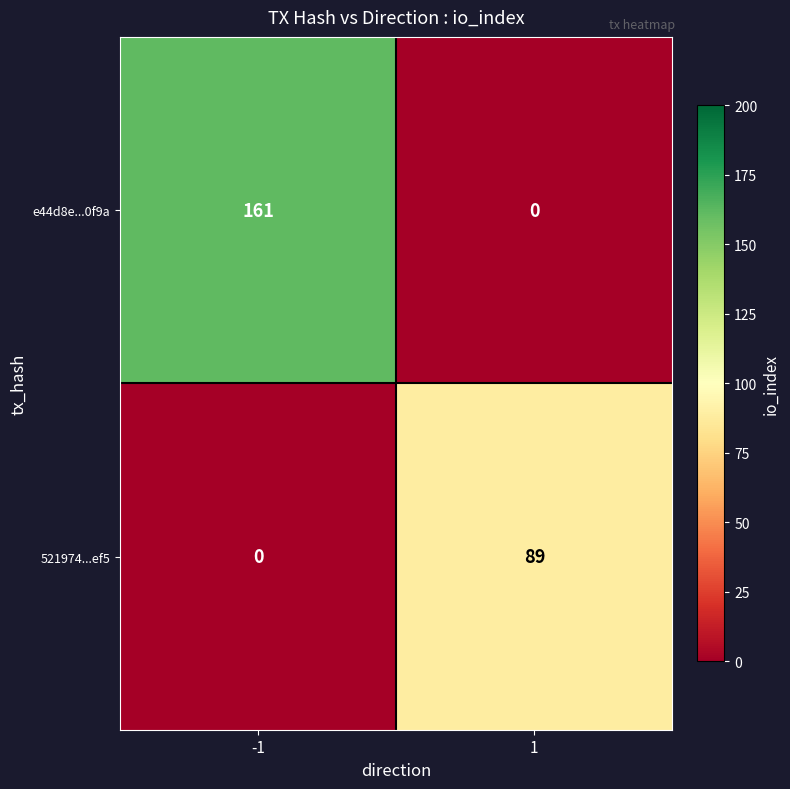

List the series in order of their overall mean, highest first.

e44d8e...0f9a, 521974...ef5